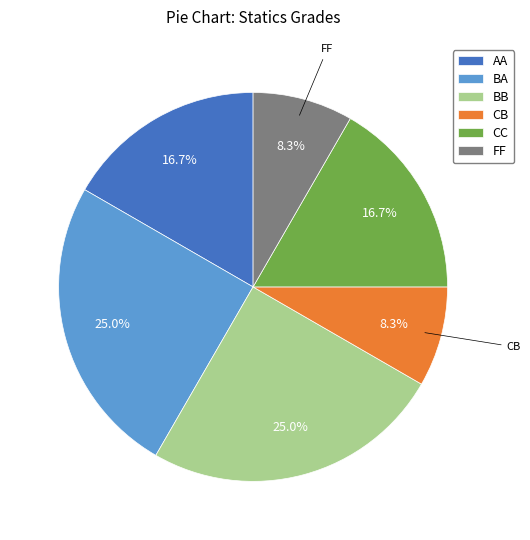

Which has a higher value, CC or CB?

CC